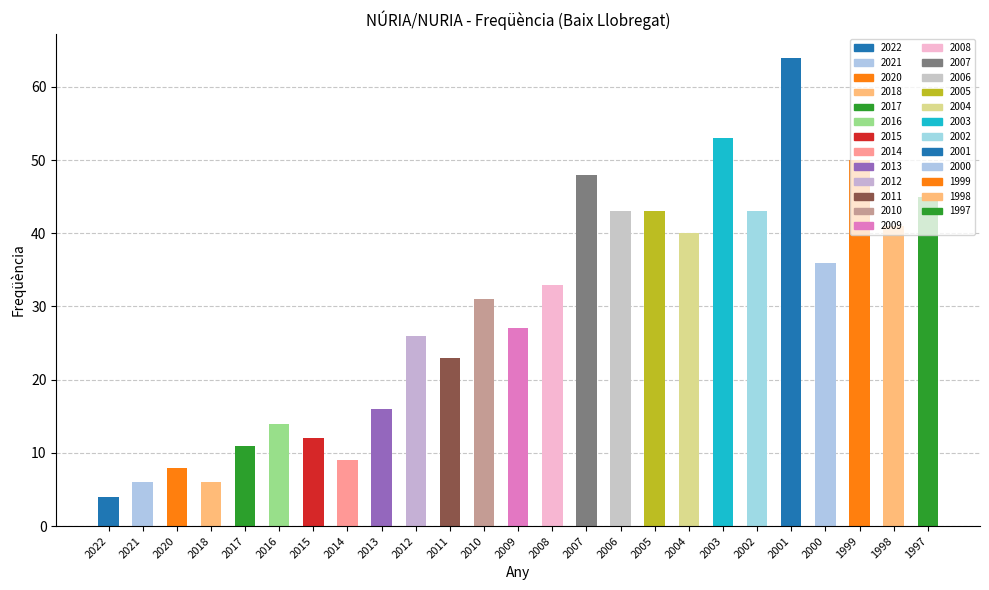

Are the bars grouped side by side (vs. stacked)?

No